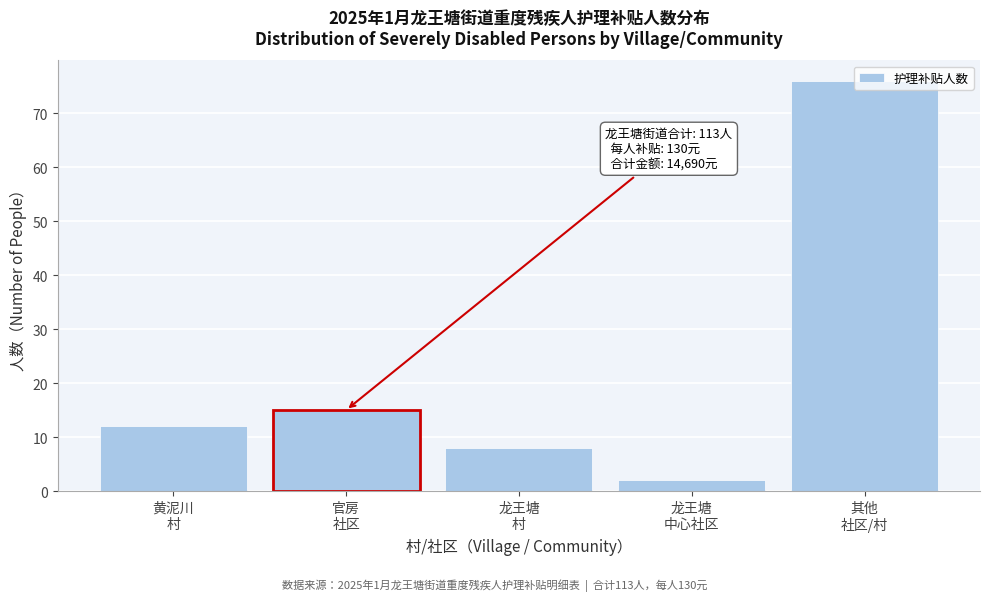

What is the sum of all values?

113